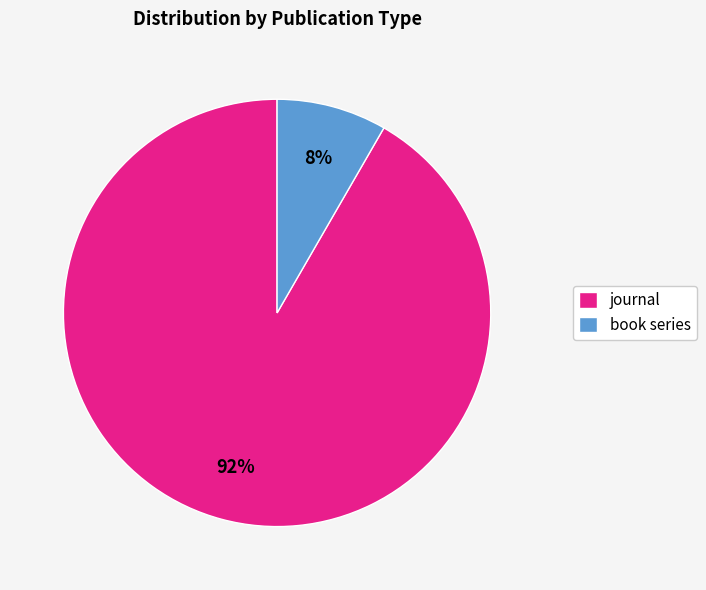

To the nearest percent, what portion does book series represent?

8%